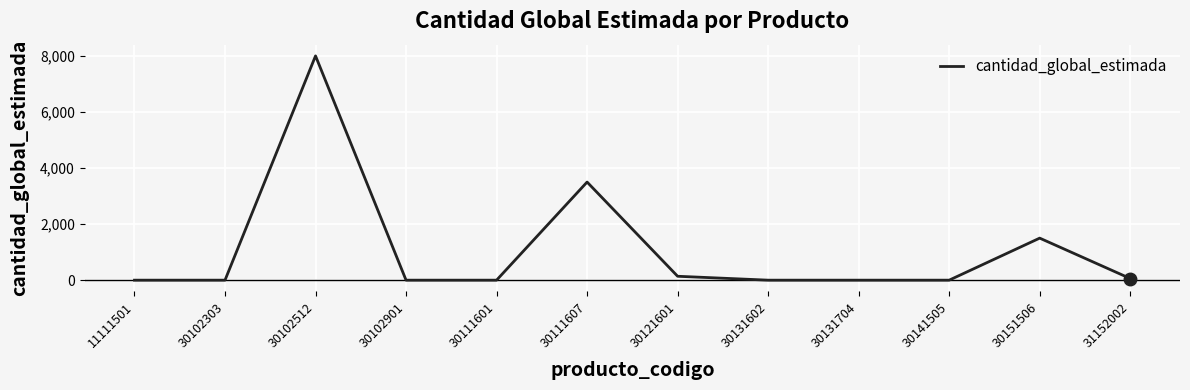

What is the maximum value shown in the chart?

8000